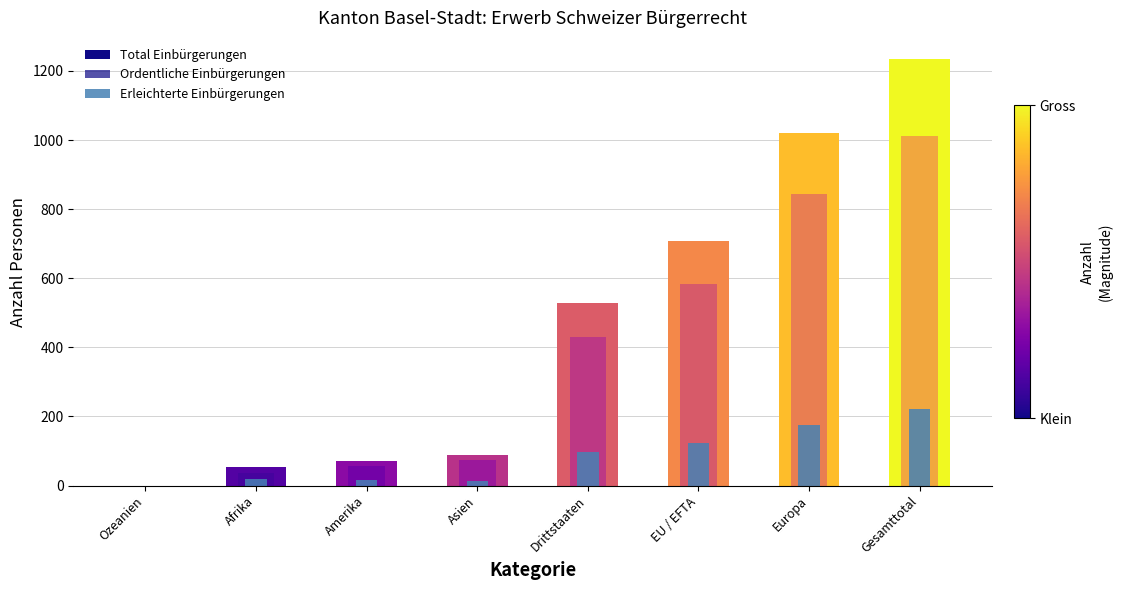

List the series in order of their peak value, lowest first.

Erleichterte Einbürgerungen, Ordentliche Einbürgerungen, Total Einbürgerungen